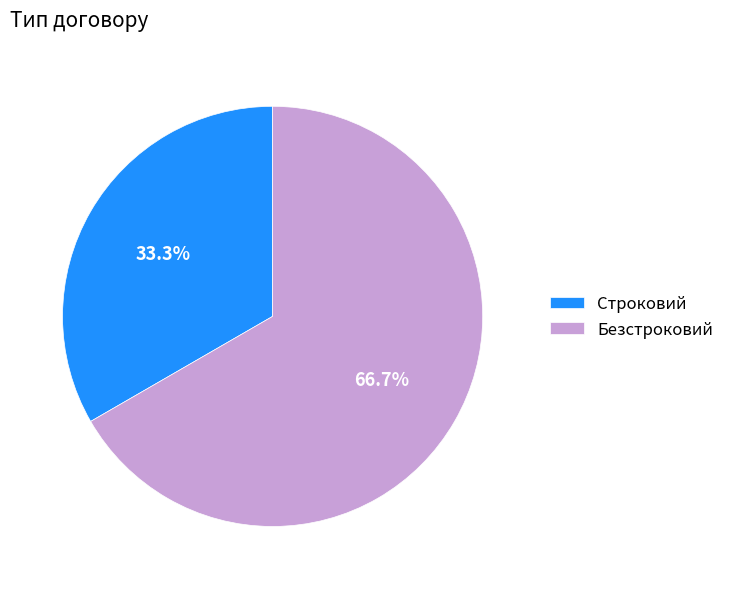

Do Строковий and Безстроковий together represent more than half of the pie?

Yes